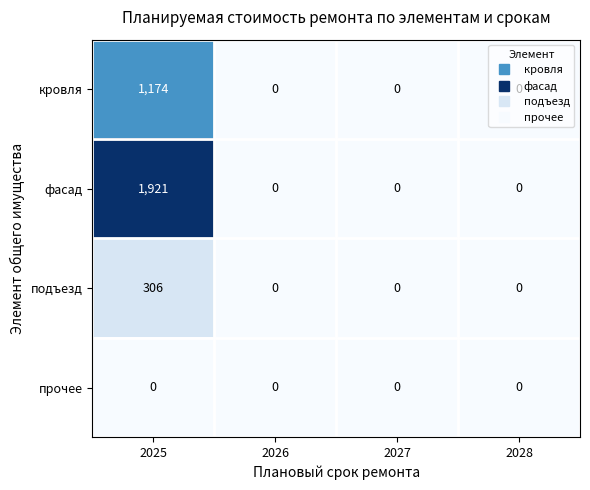

How many series are shown in this chart?

4